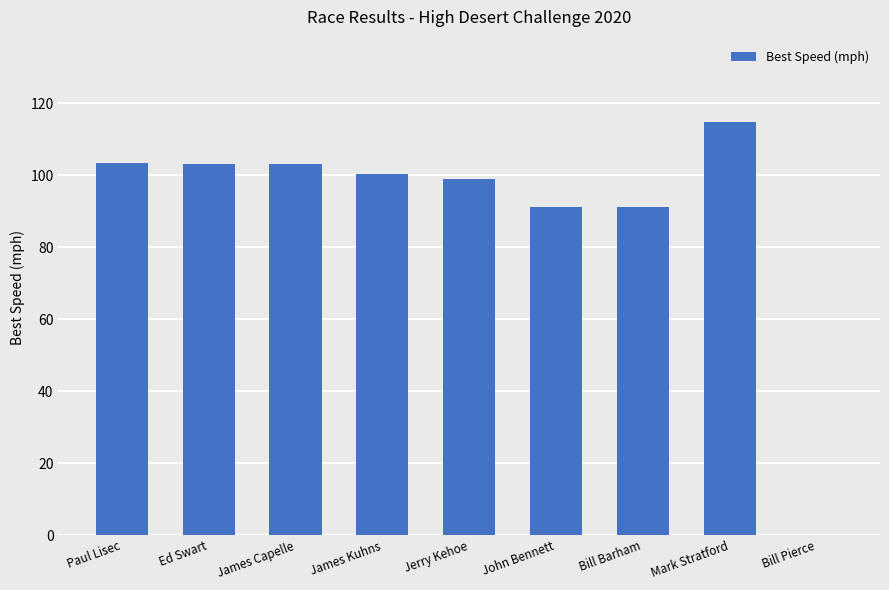

How many distinct data groups are displayed?

1